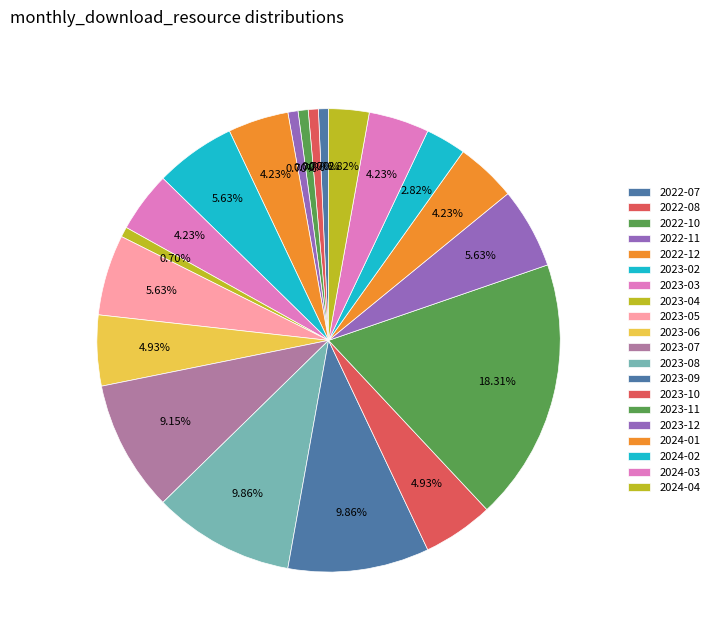

How many slices are in this pie chart?

20